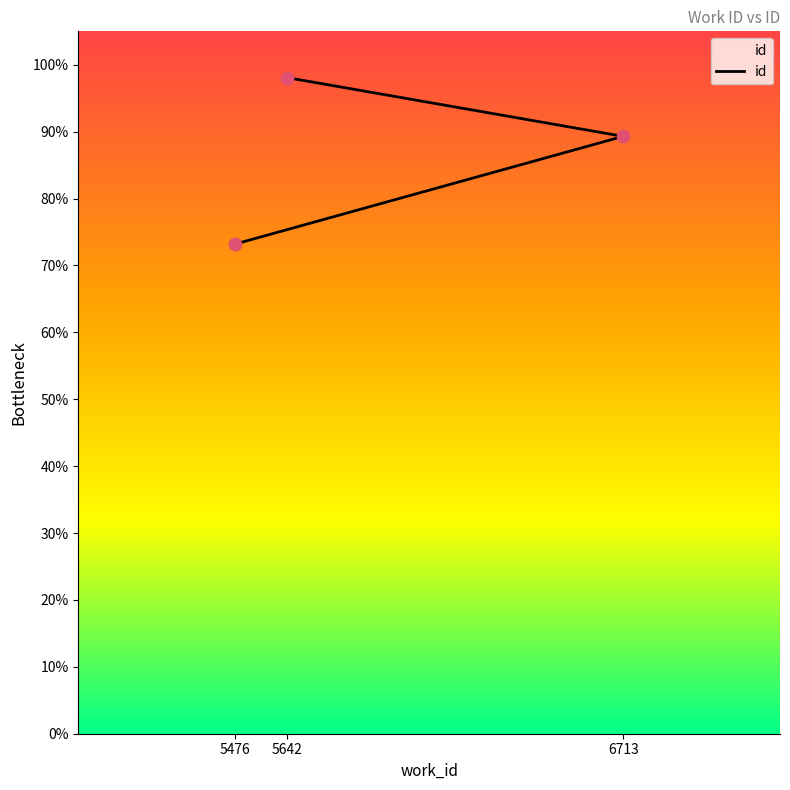

Between 6713 and 5476, which is larger?

6713